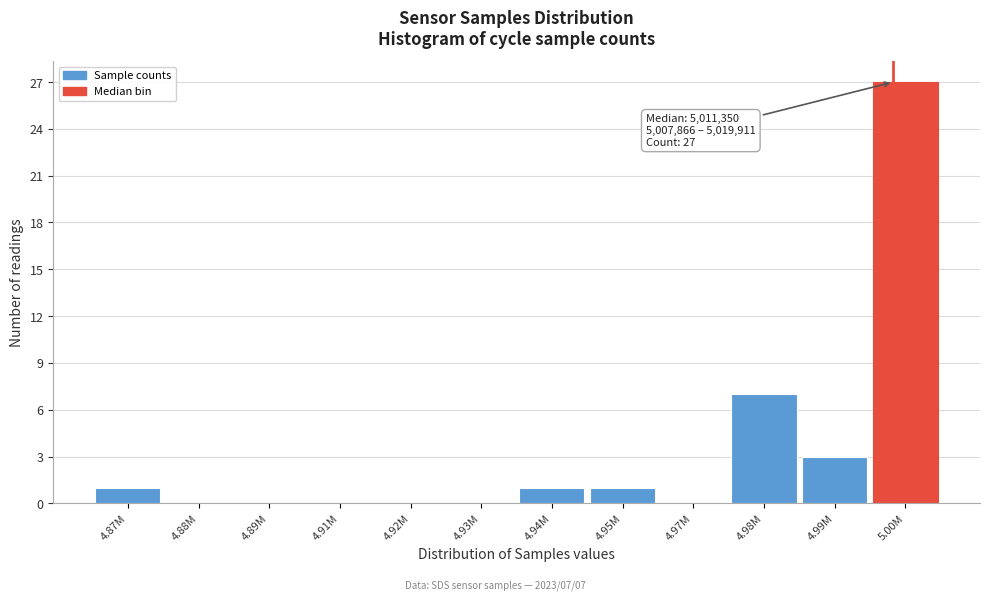

Reading left to right, list all the values displayed in this chart.

4.87M=1	4.88M=0	4.89M=0	4.91M=0	4.92M=0	4.93M=0	4.94M=1	4.95M=1	4.97M=0	4.98M=7	4.99M=3	5.00M=27